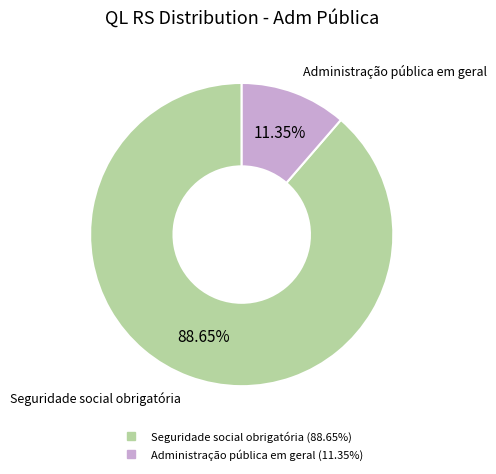

Which slice represents more than half of the pie?

Seguridade social obrigatória